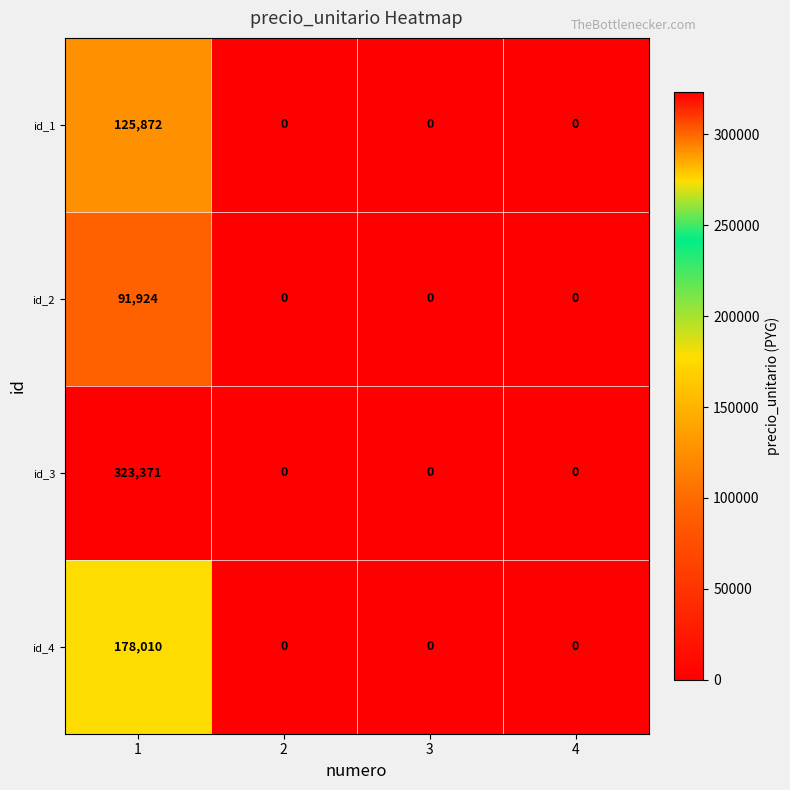

How many values in the id_2 series exceed 0?

1